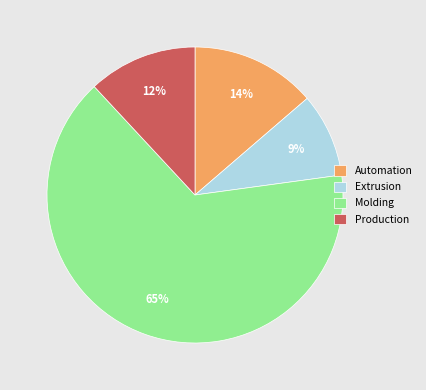

Which slice is the smallest?

Extrusion